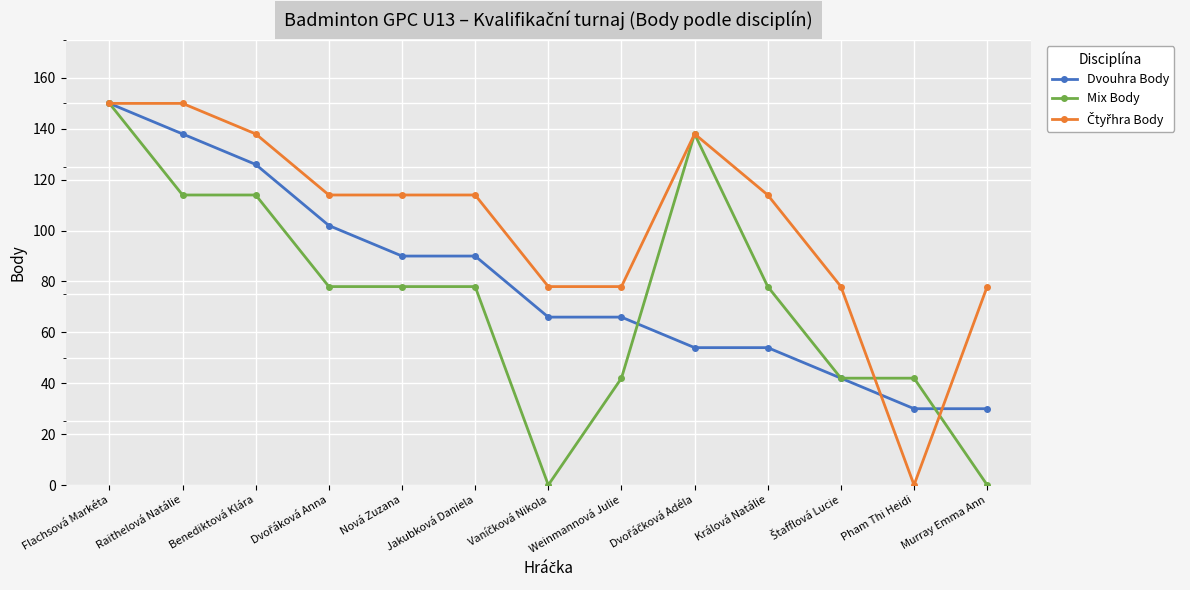

At which category is the sum across all series the highest?

Flachsová Markéta